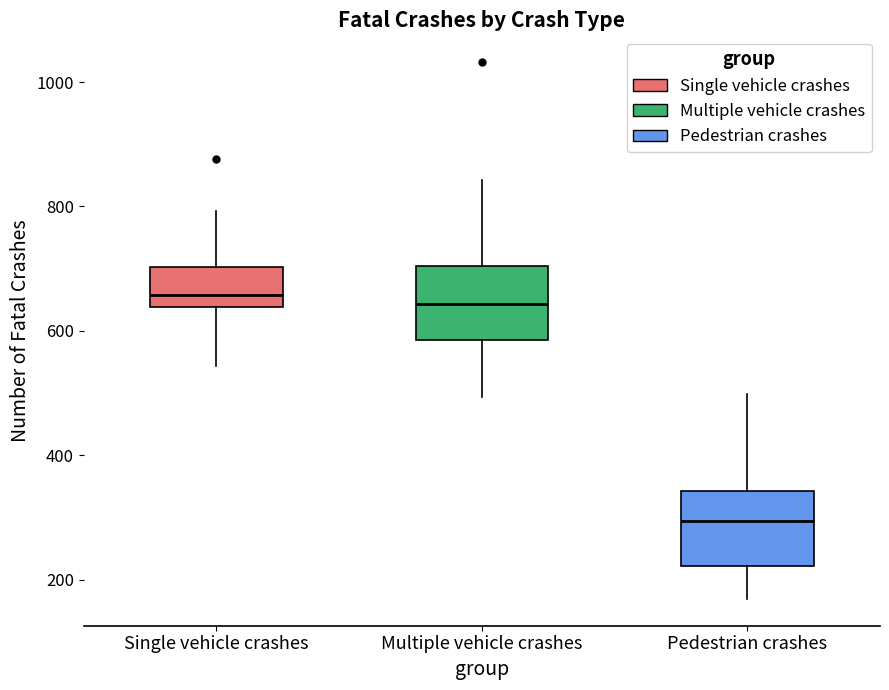

Which box has the lowest median line?

Pedestrian crashes